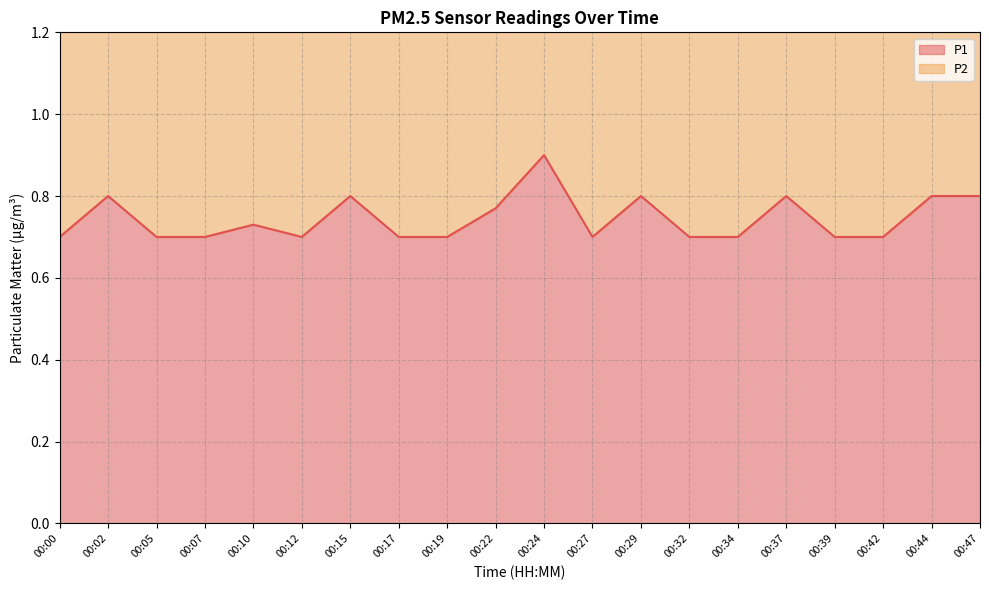

What is the total value across all series at 00:00?

2.1